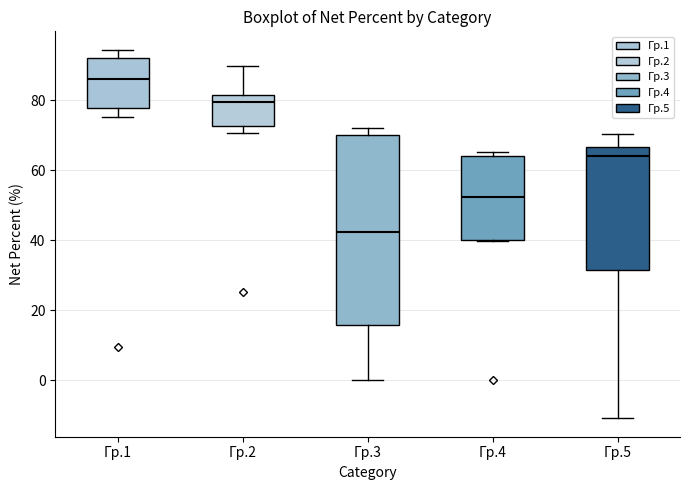

Which box is the tallest, from its lower edge to its upper edge?

Гр.3